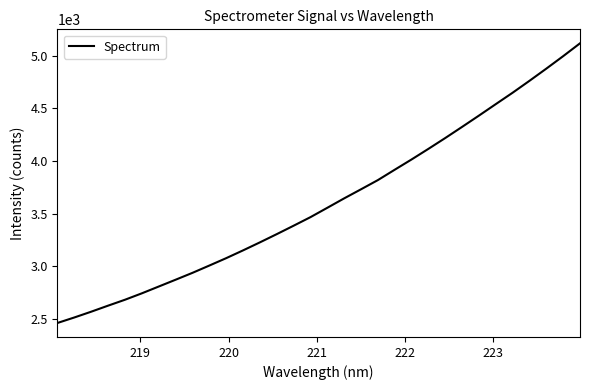

What is the greatest value displayed?

5118.3